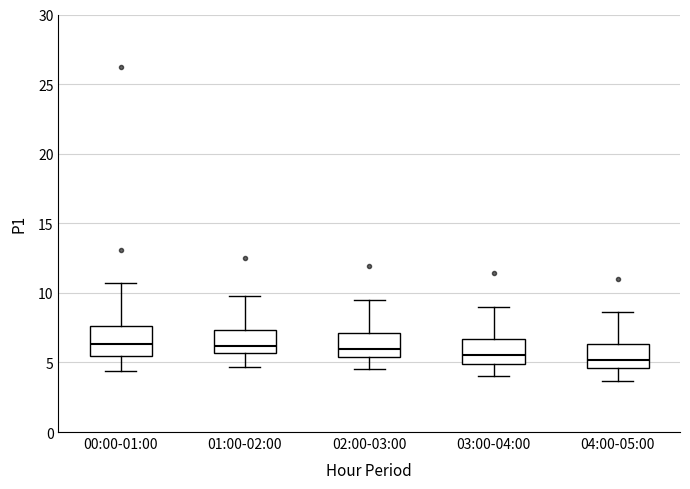

Where is the upper edge of the box for 04:00-05:00 on the y-axis? The values are not printed on the chart, so give them approximately, as read against the axis.

6.5